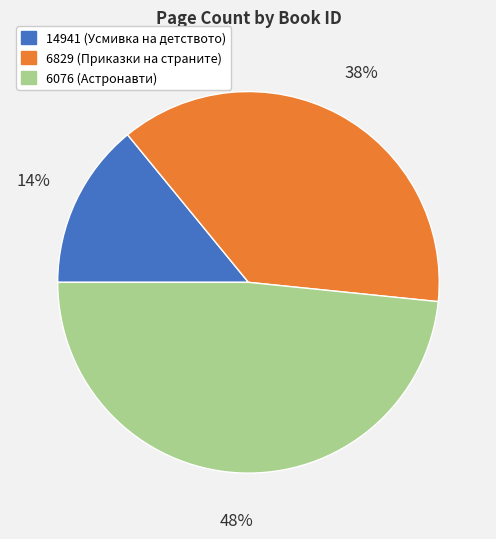

To the nearest percent, what is the combined percentage of 6076 and 14941?

62%